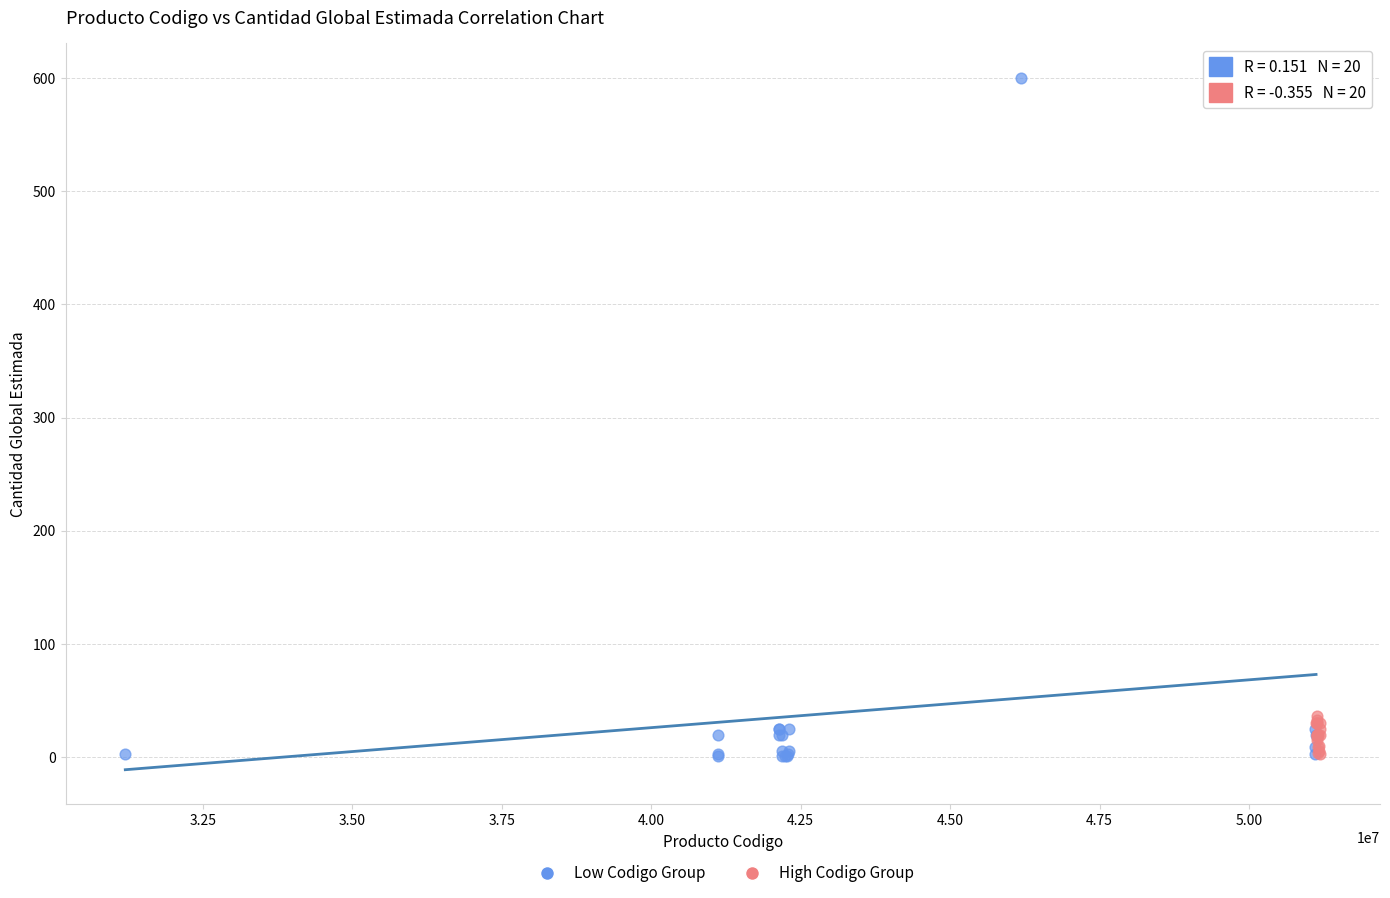

What are all the series names shown in the legend?

Low Codigo Group, High Codigo Group